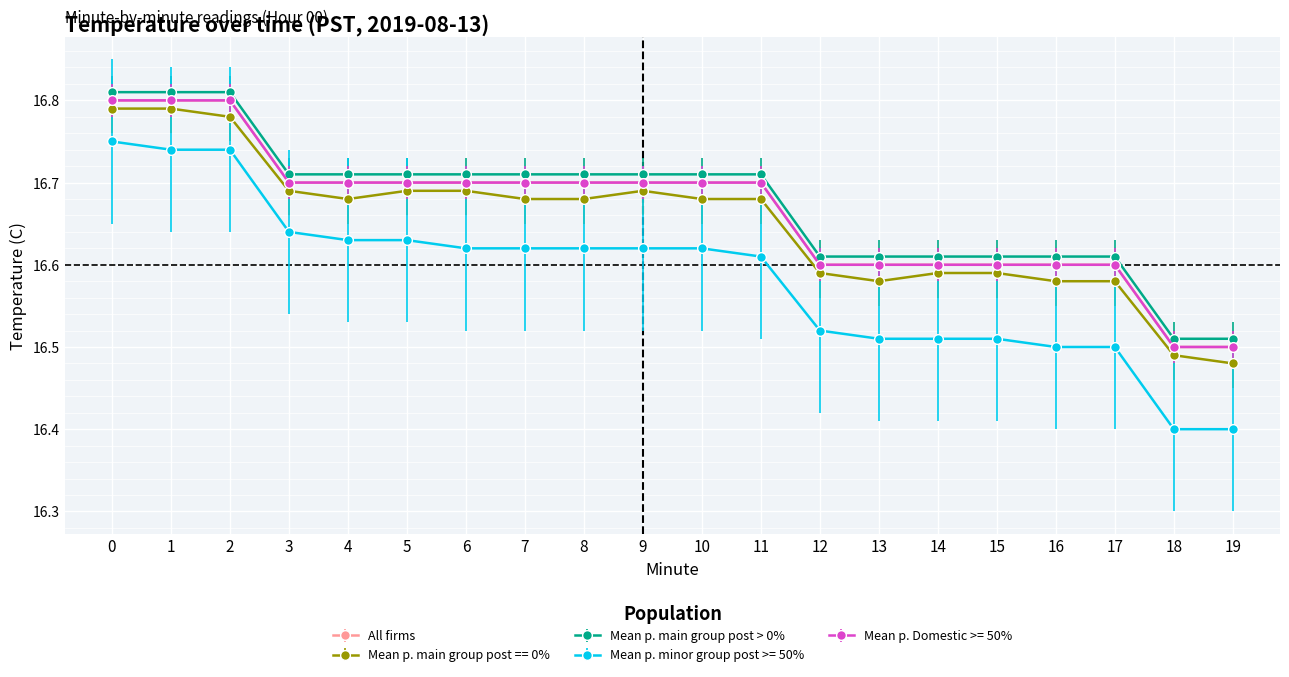

Is this an area chart (filled region under the line)?

No